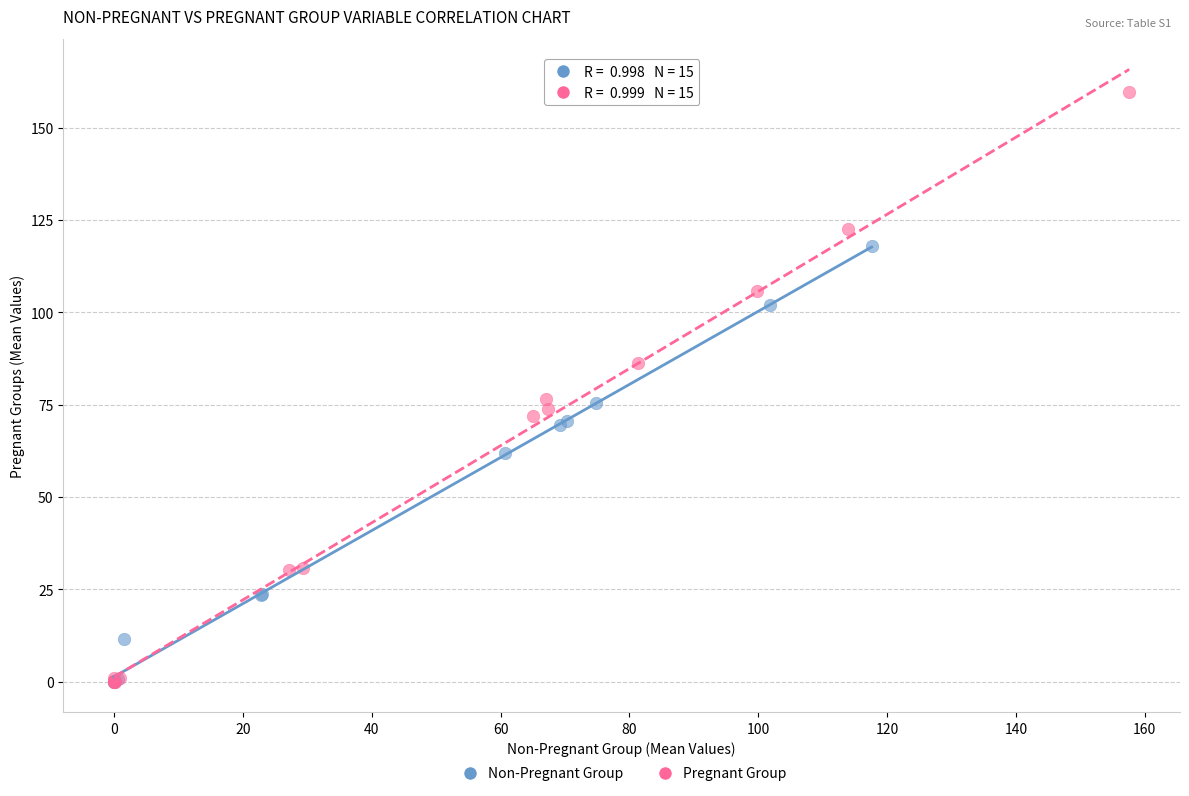

Which series contains the highest Y value?

Pregnant Group